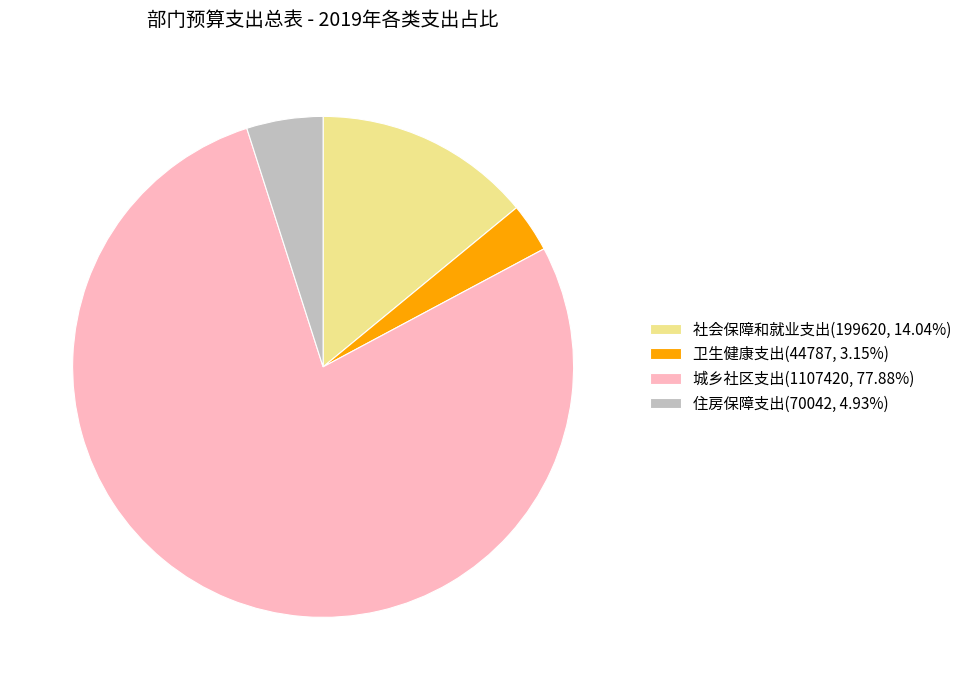

How many segments does this pie chart have?

4